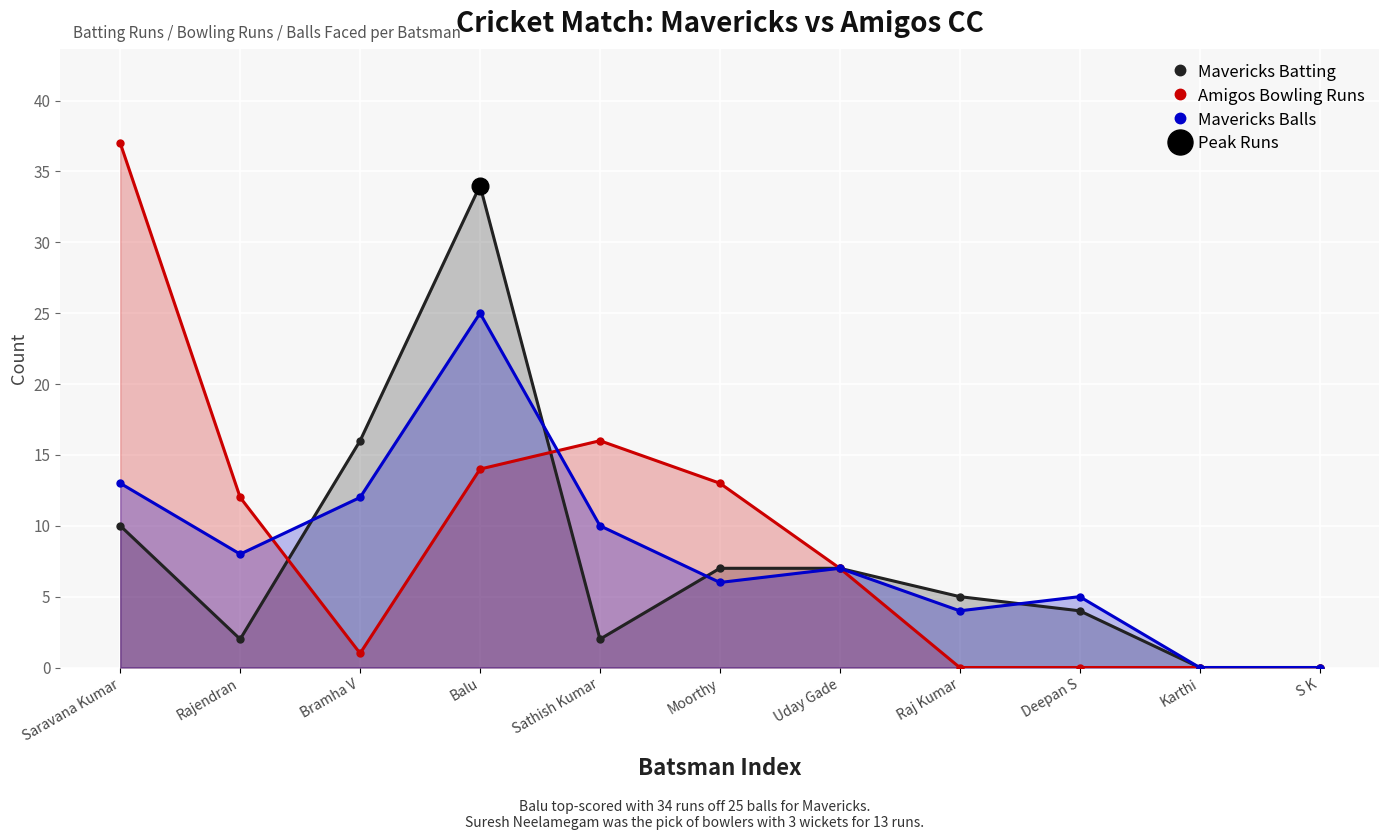

Between which two adjacent categories do Mavericks Balls and Amigos Bowling Runs first intersect?

Rajendran and Bramha V